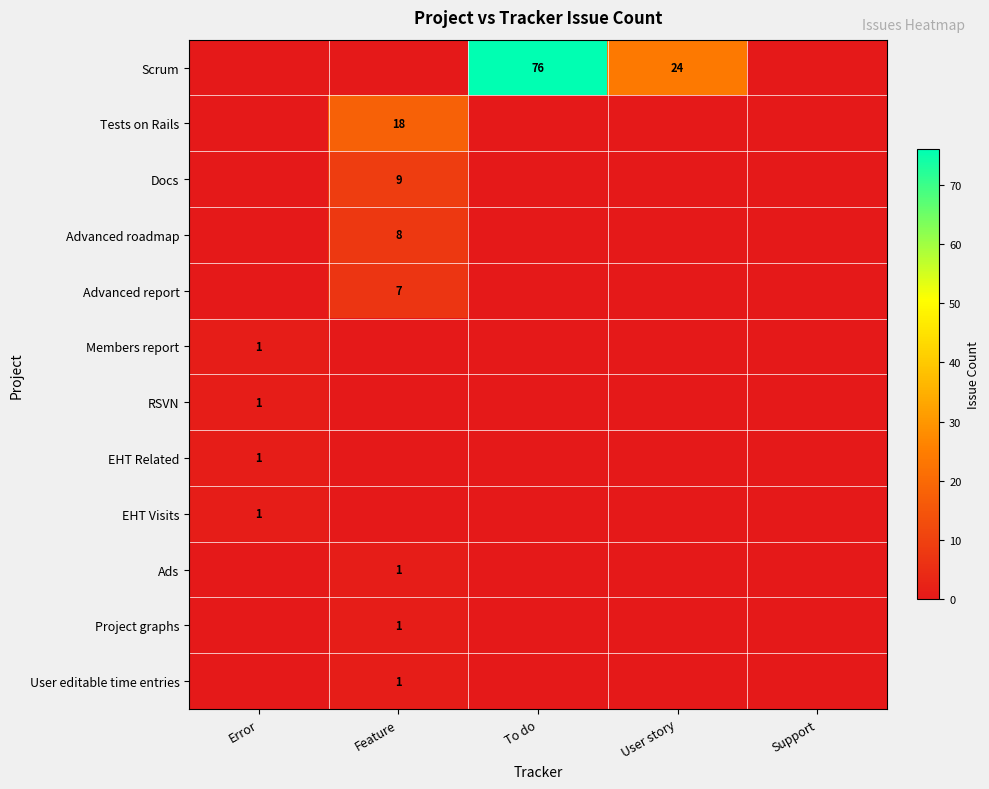

The Scrum series shows 76 at To do. True or false?

True